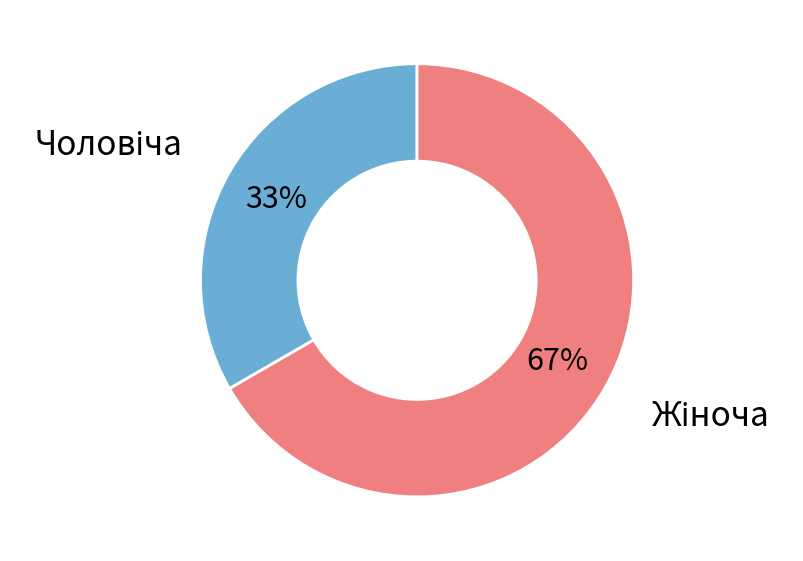

To the nearest percent, what is the average slice percentage?

50%